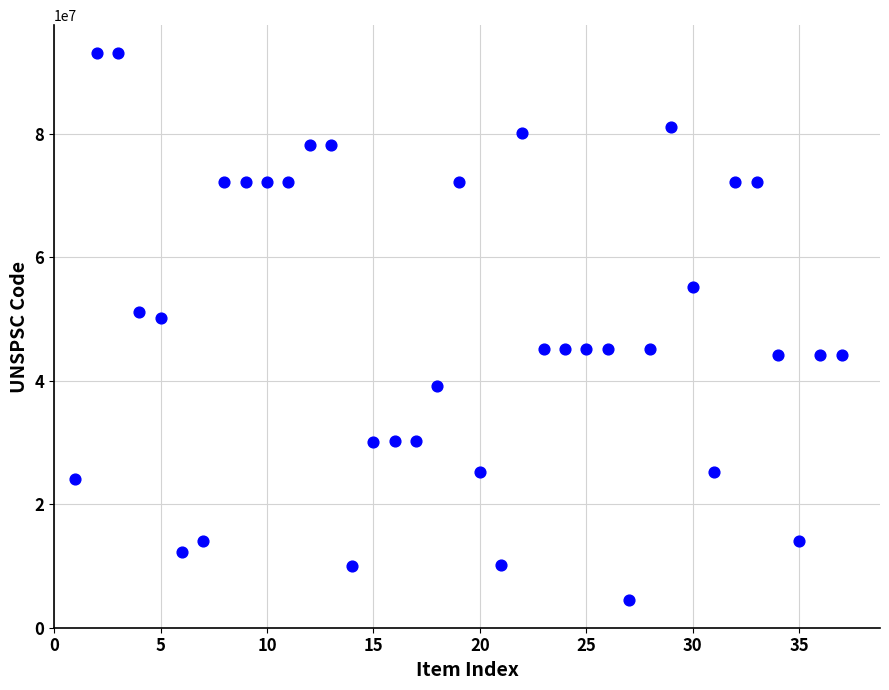

What Y value in the scatter plot is closest to 48826701?

50131701